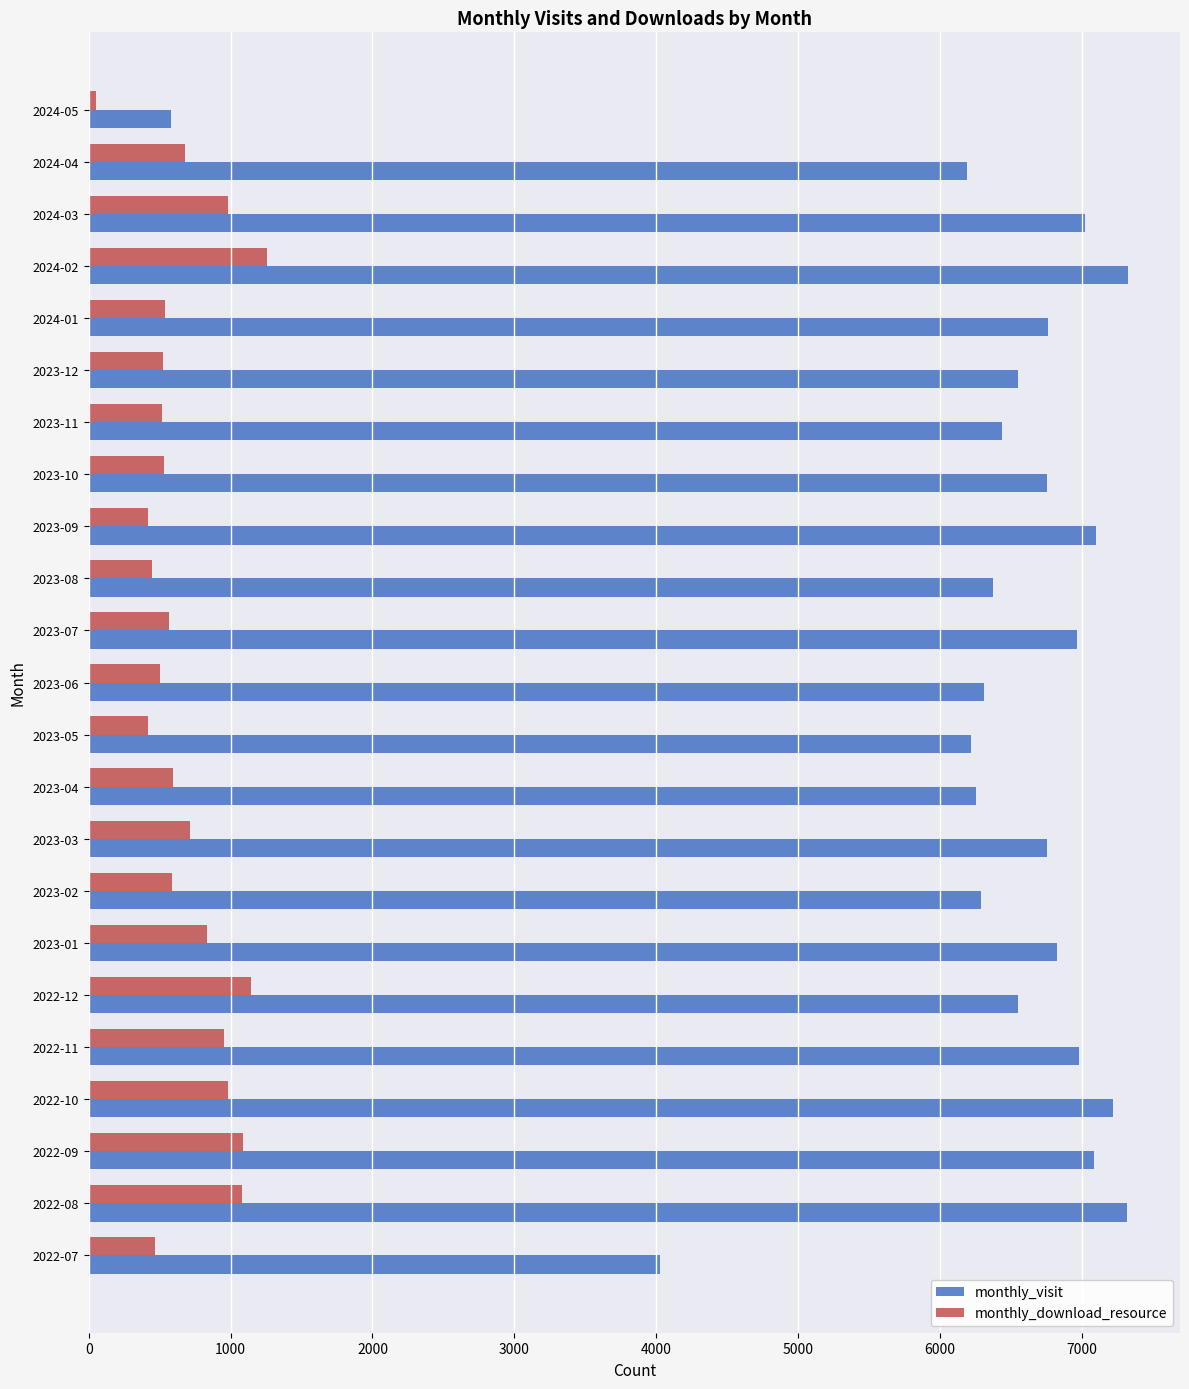

At which label is monthly_visit closest to 3952?

2022-07